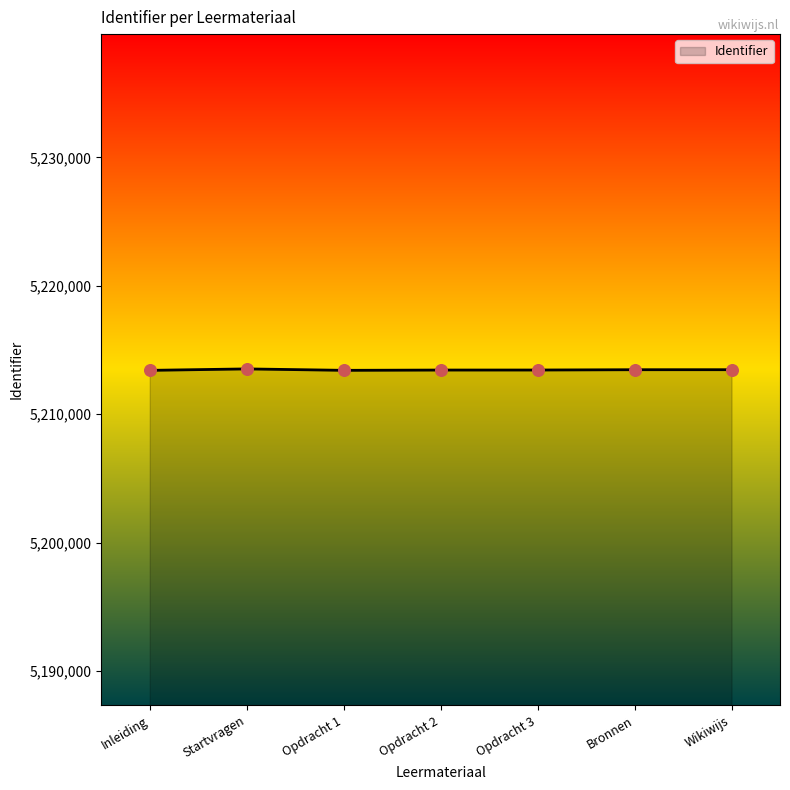

What is the change in value from Opdracht 2 to Wikiwijs?

+27